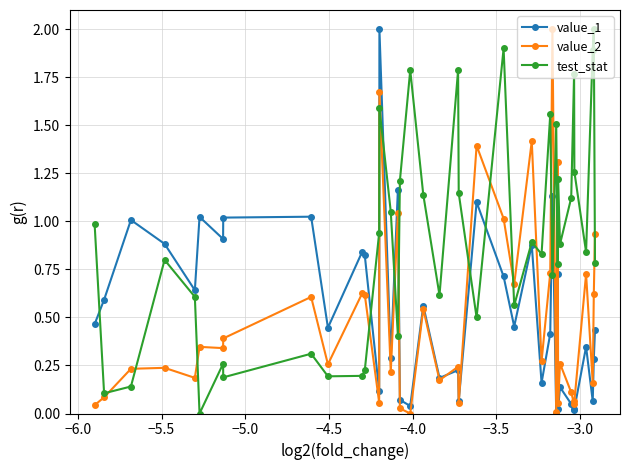

True or false: value_1 and value_2 intersect in this chart.

True